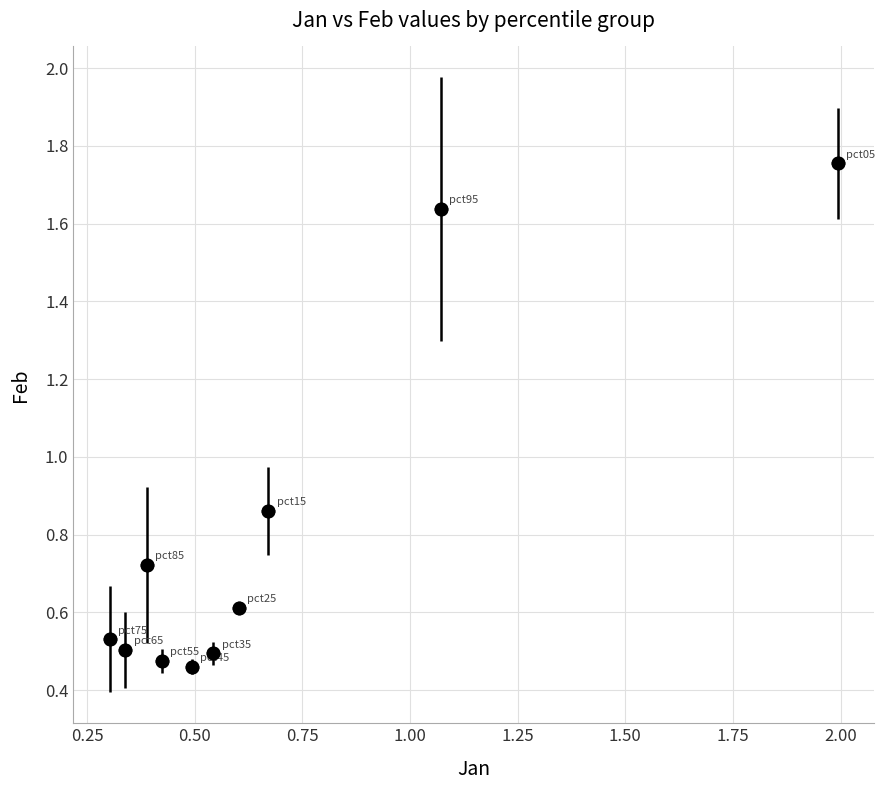

What is the range of X values (max minus min)?

1.7